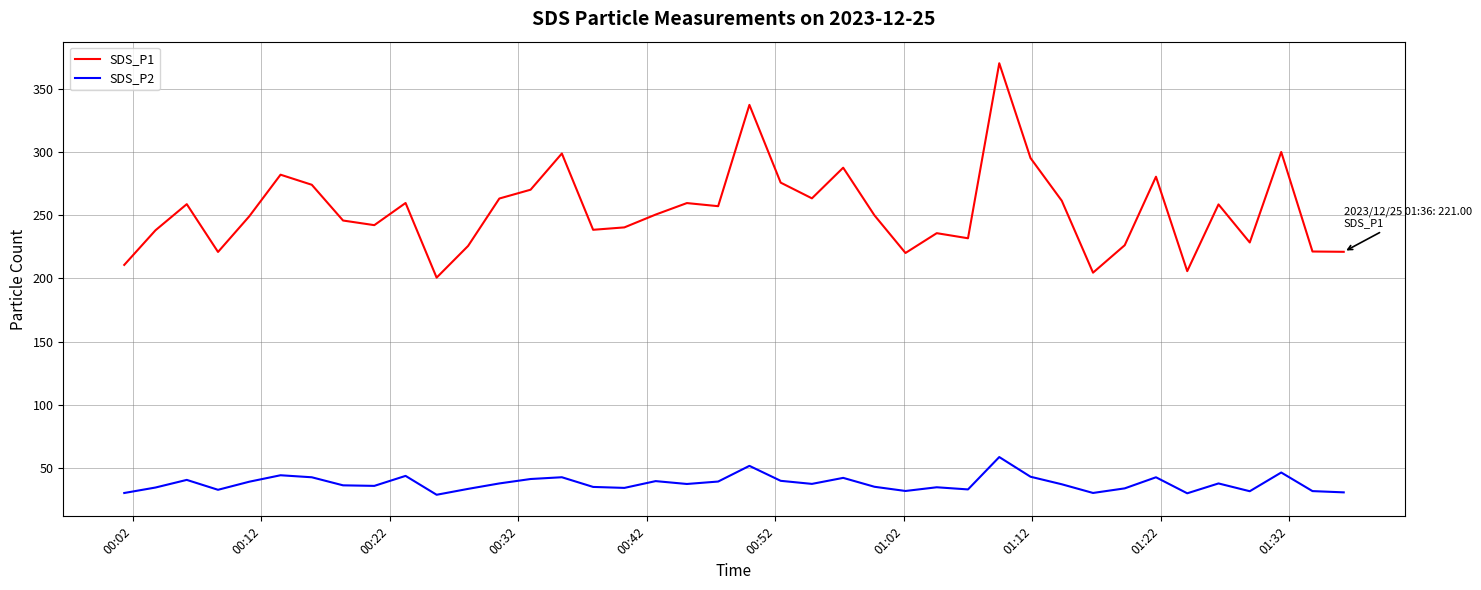

List the series in order of their overall mean, lowest first.

SDS_P2, SDS_P1